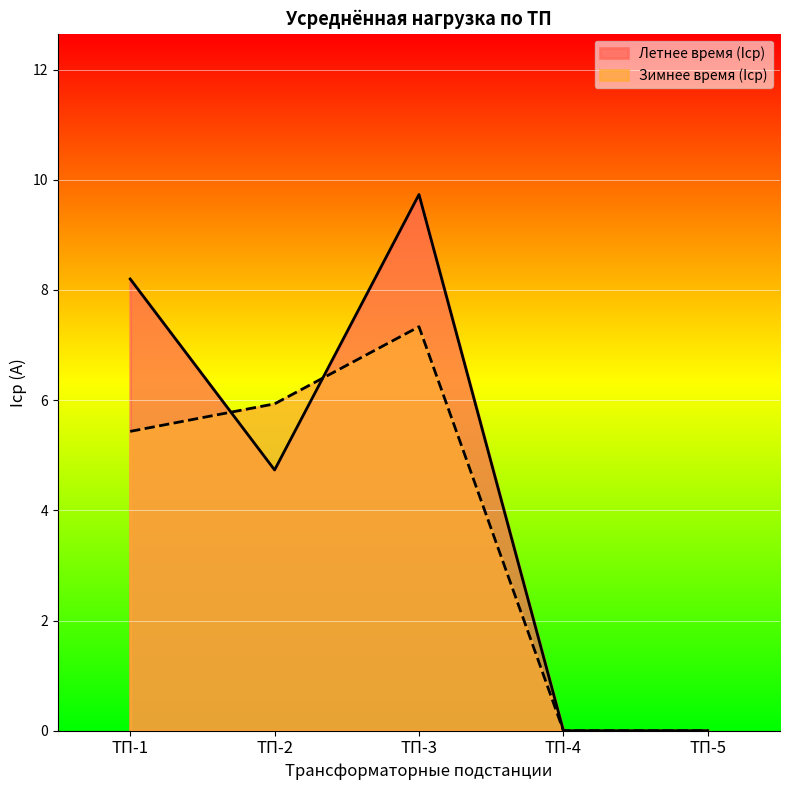

At how many categories does at least one series exceed 7?

2